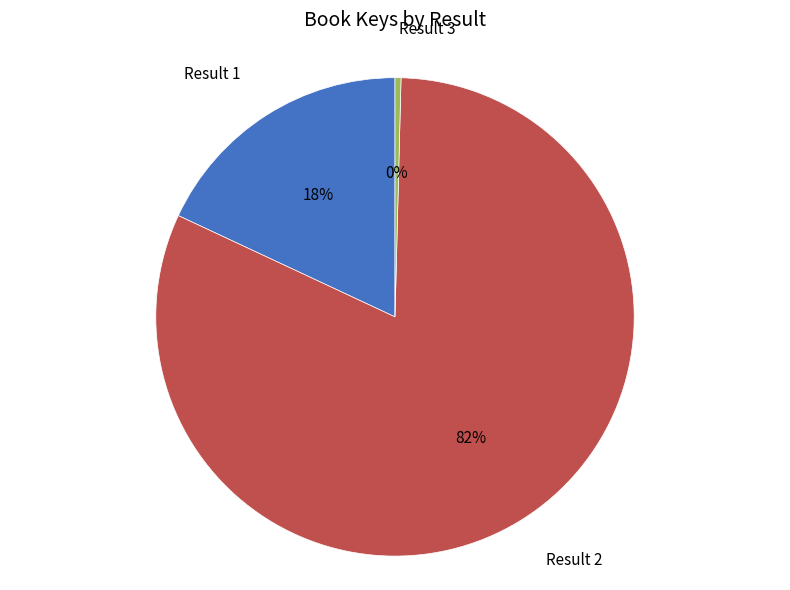

The Result 2 slice represents 74% of the pie. True or false?

False